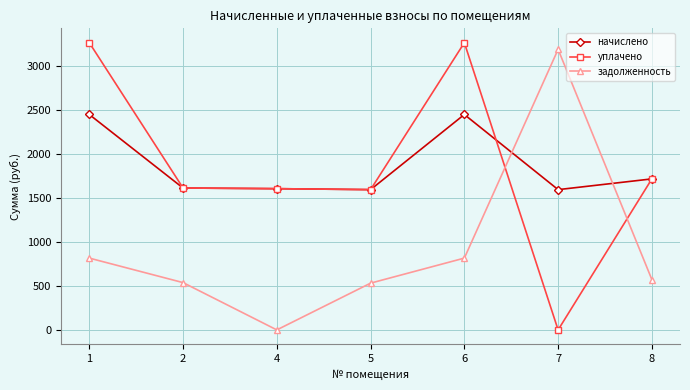

Where is начислено nearest to the value 2021?

8